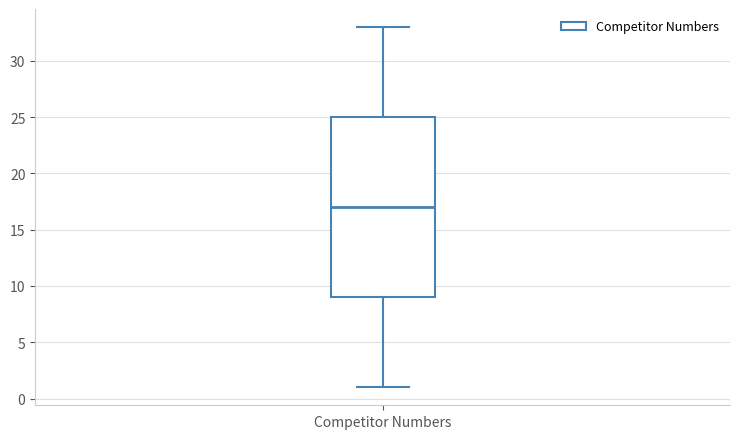

Read this box plot against the y-axis: the position of the median line, the range covered by the box, and the ends of both whiskers. The values are not printed on the chart, so give them approximately, as read against the axis.

median 17, box 9 to 25, whiskers 1 to 33